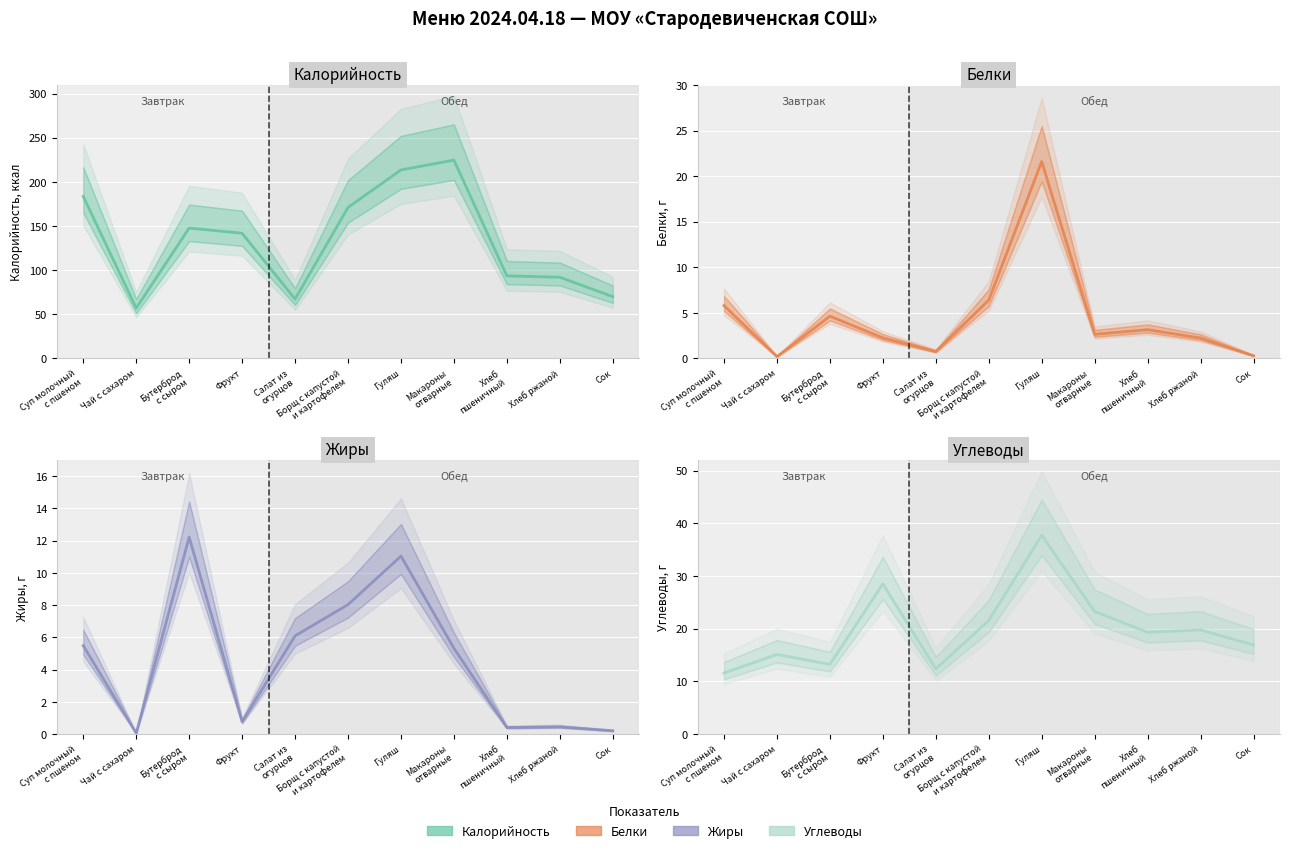

At which category does Proteins (mid) reach its first local peak?

Бутерброд
с сыром